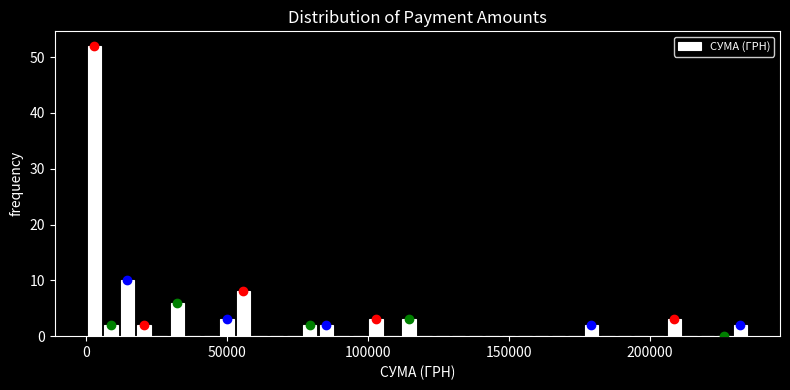

Around what value on the x-axis is the tallest bar? Give the approximate position of its centre, as read against the axis.

5000